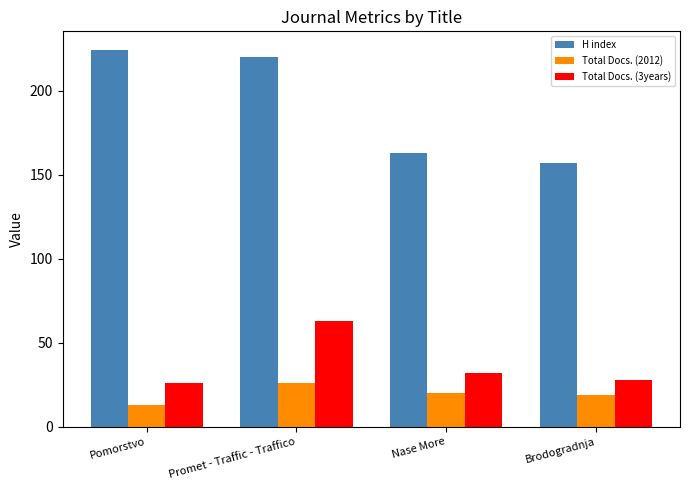

Reading left to right, list all the values displayed in this chart.

H index: 224	220	163	157
Total Docs. (2012): 13	26	20	19
Total Docs. (3years): 26	63	32	28